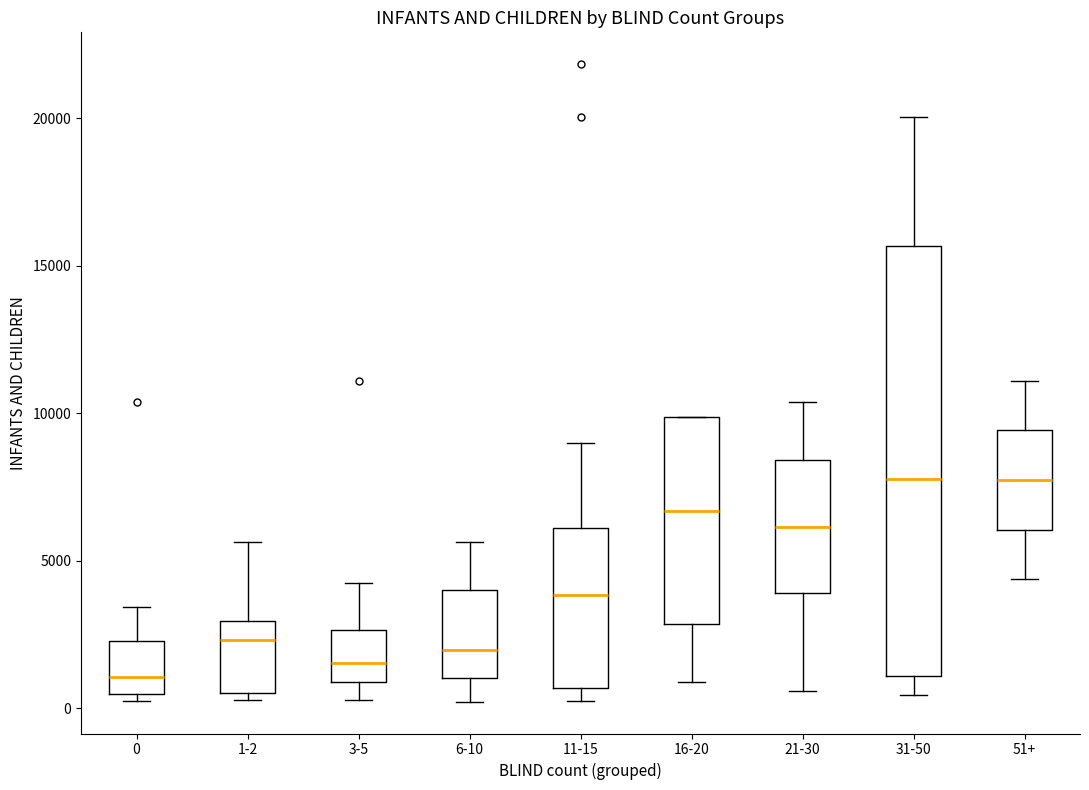

Where is the upper edge of the box for 1-2 on the y-axis? The values are not printed on the chart, so give them approximately, as read against the axis.

3000